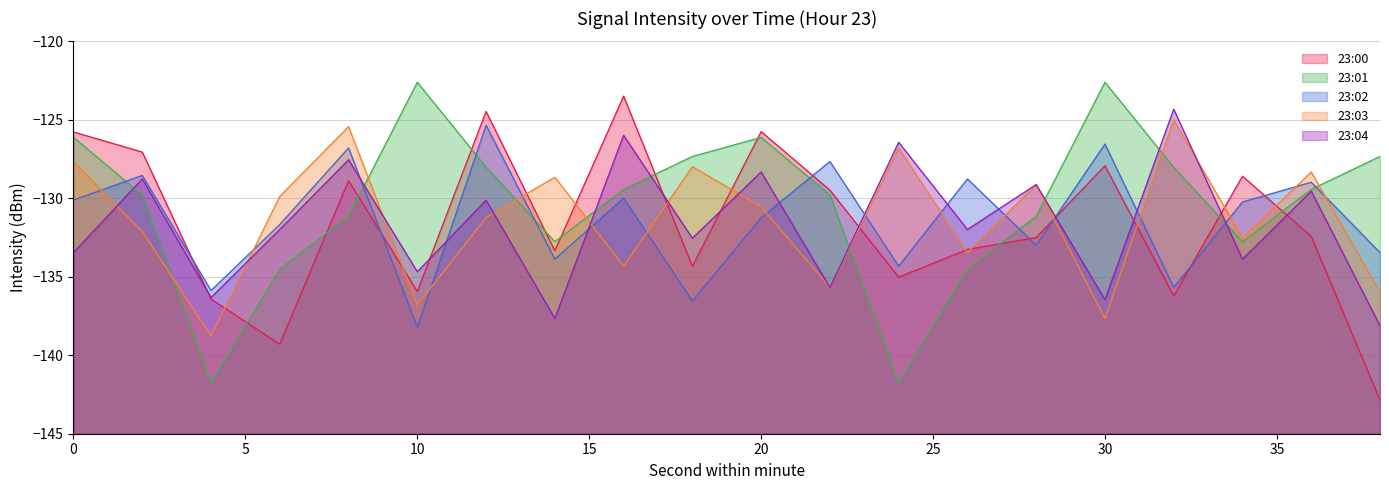

How many distinct data groups are displayed?

5